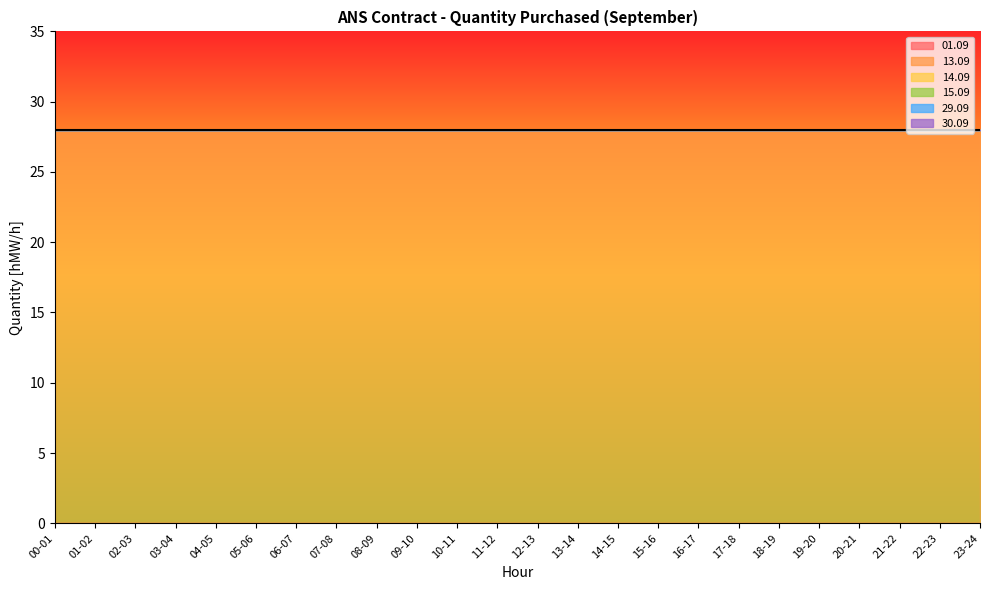

Which has a higher value, 09-10 or 06-07?

09-10